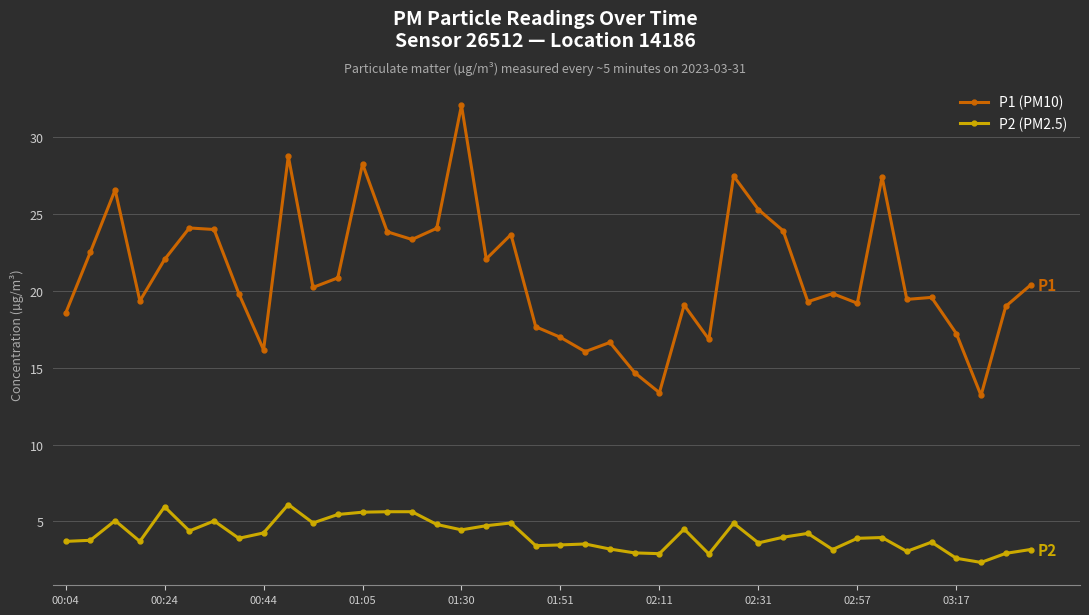

At how many categories does at least one series exceed 7?

40